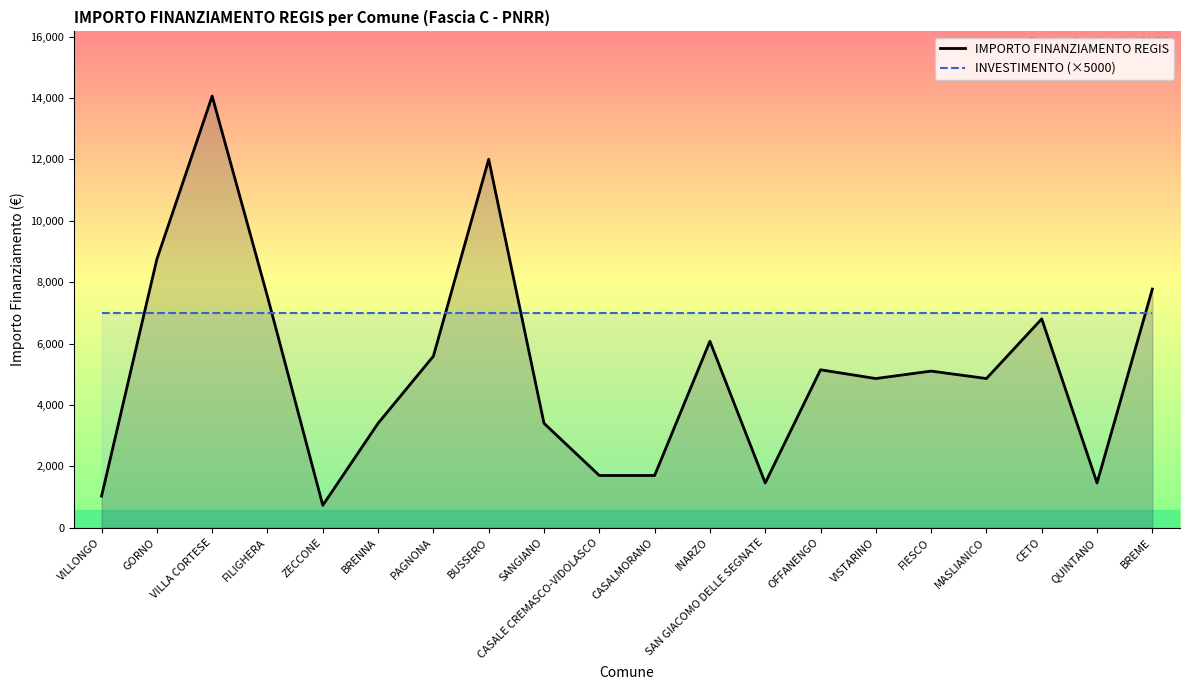

What position from the left is CASALE CREMASCO-VIDOLASCO?

10